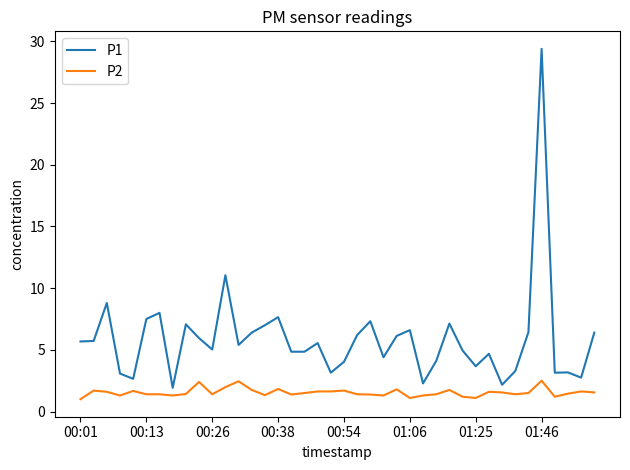

What is the lowest value of the P2 series?

1.0